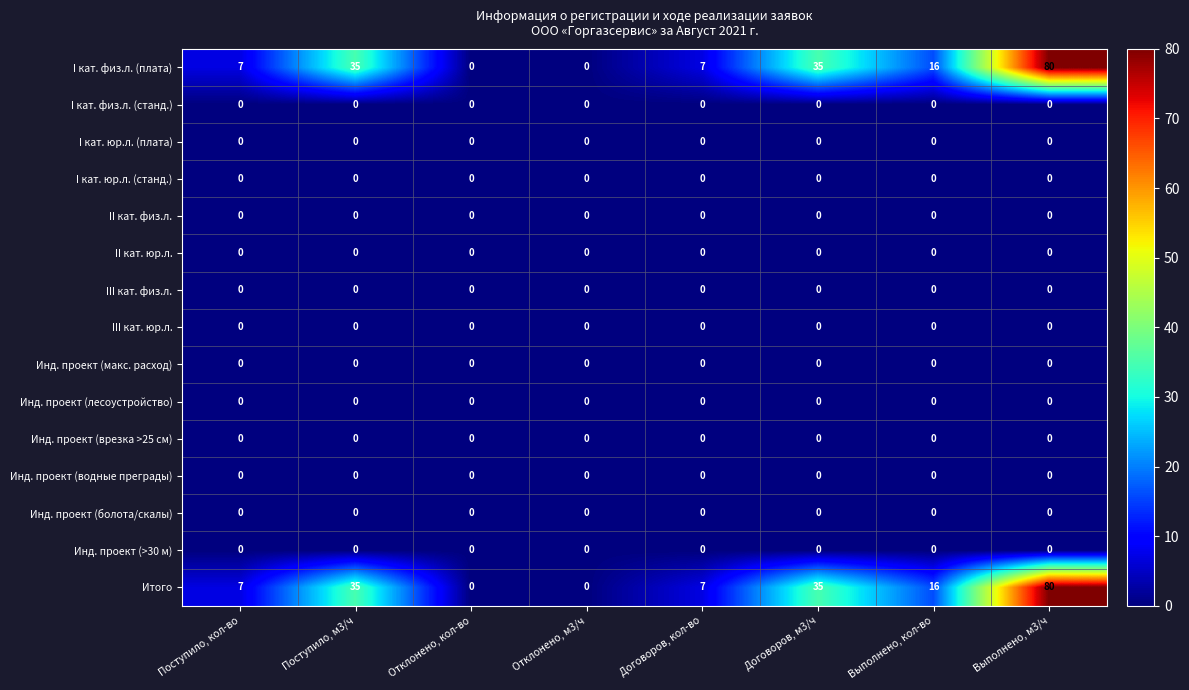

What is the approximate value of Итого at Поступило, кол-во?

7